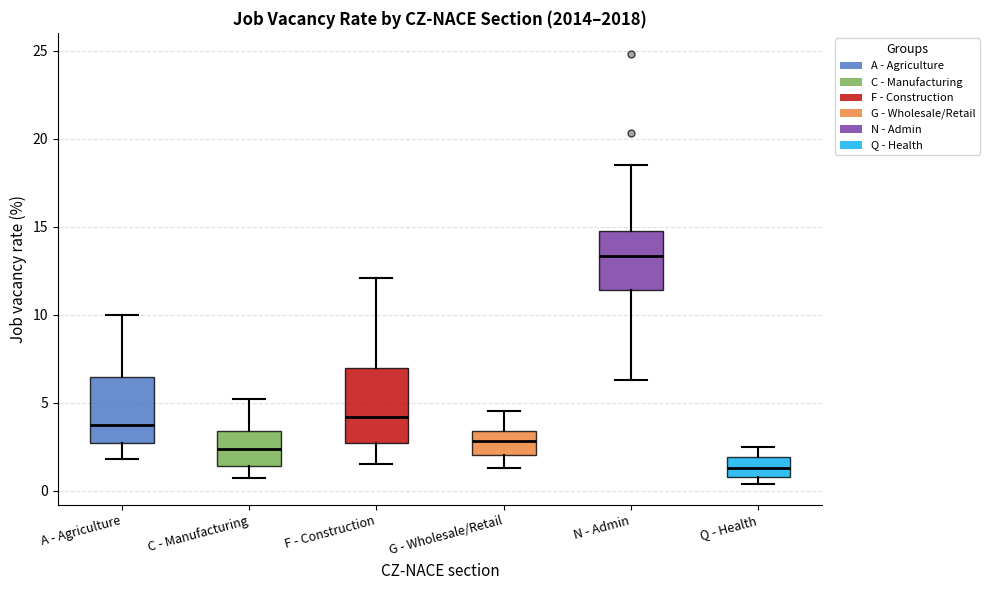

Reading left to right, read every box against the y-axis: the position of its median line, the range the box covers, and the ends of its whiskers. The values are not printed on the chart, so give them approximately, as read against the axis.

A - Agriculture: median 3.5, box 2.5 to 6.5, whiskers 2.0 to 10.0
C - Manufacturing: median 2.5, box 1.5 to 3.5, whiskers 0.5 to 5.0
F - Construction: median 4.0, box 2.5 to 7.0, whiskers 1.5 to 12.0
G - Wholesale/Retail: median 3.0, box 2.0 to 3.5, whiskers 1.5 to 4.5
N - Admin: median 13.5, box 11.5 to 15.0, whiskers 6.5 to 18.5
Q - Health: median 1.5, box 1.0 to 2.0, whiskers 0.5 to 2.5